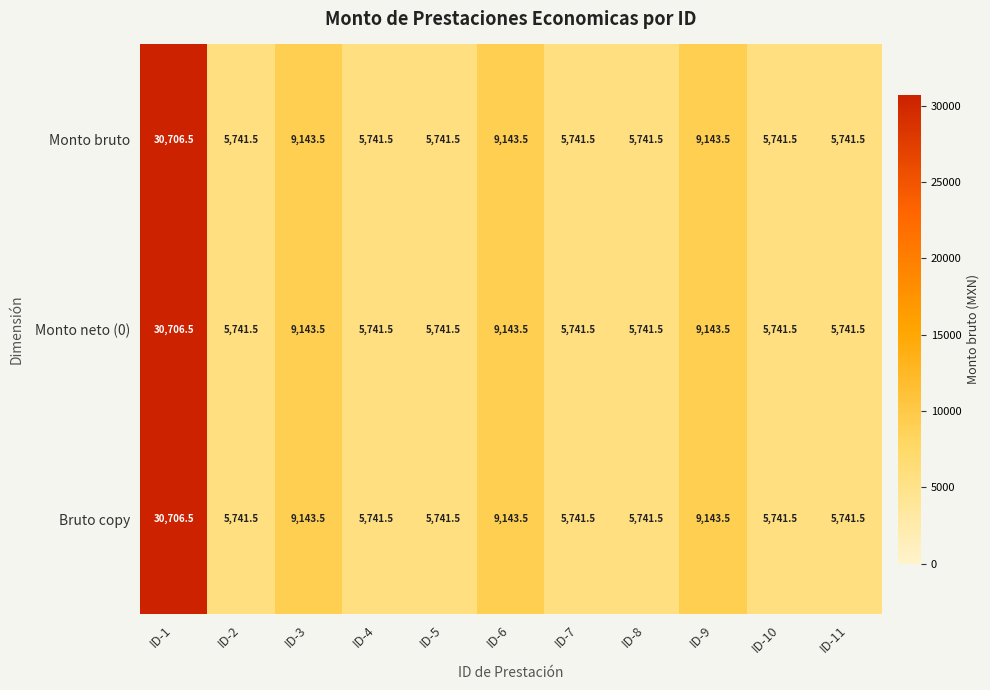

What is the difference between the Bruto copy values at ID-3 and ID-5?

3402.0